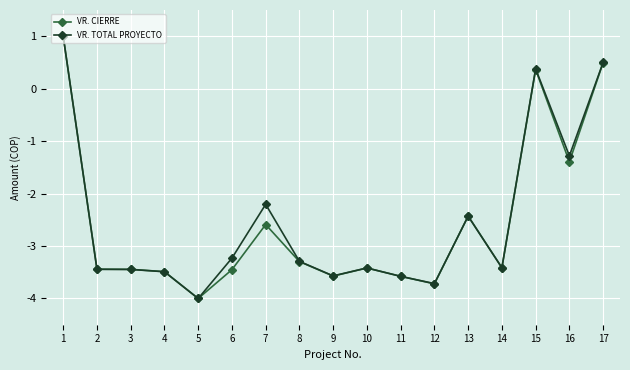

The VR. TOTAL PROYECTO series shows -1.8 at 14. True or false?

False